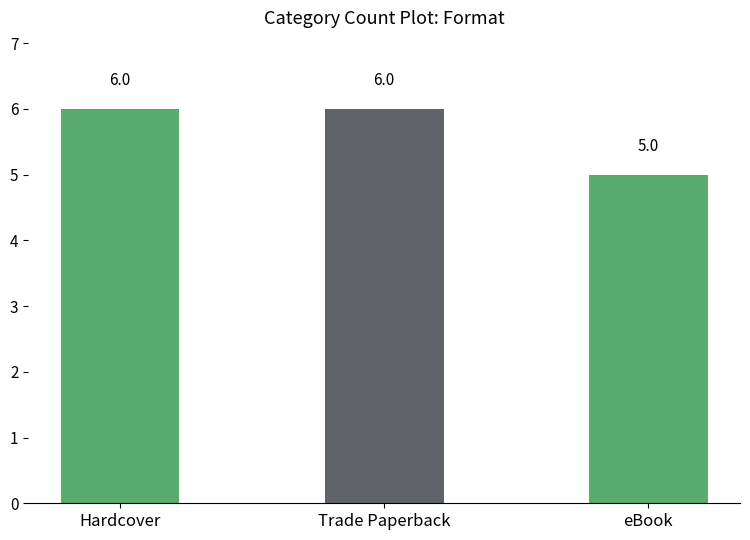

What is the value of the 1st bar from the left?

6